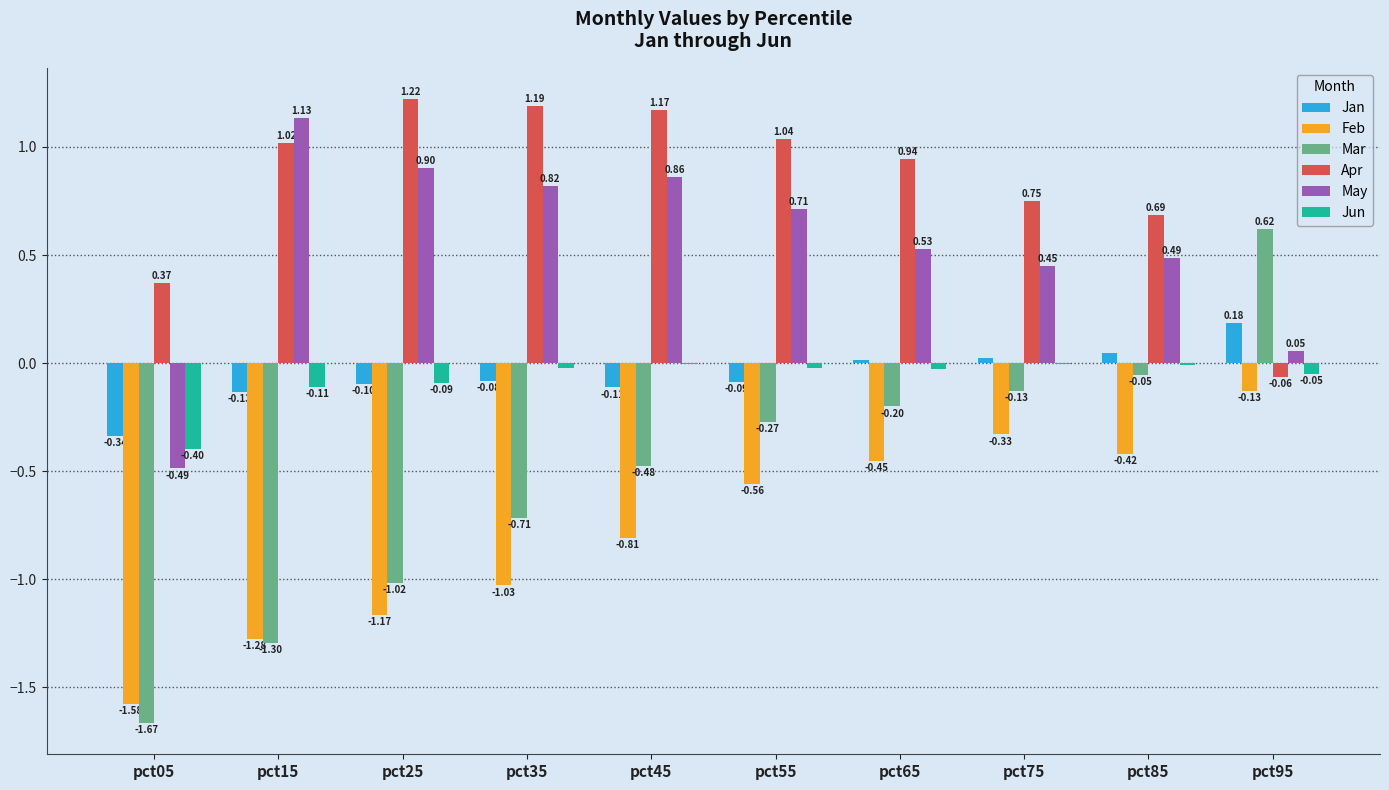

Is the value of May at pct25 greater than the value of Jan at pct95?

Yes